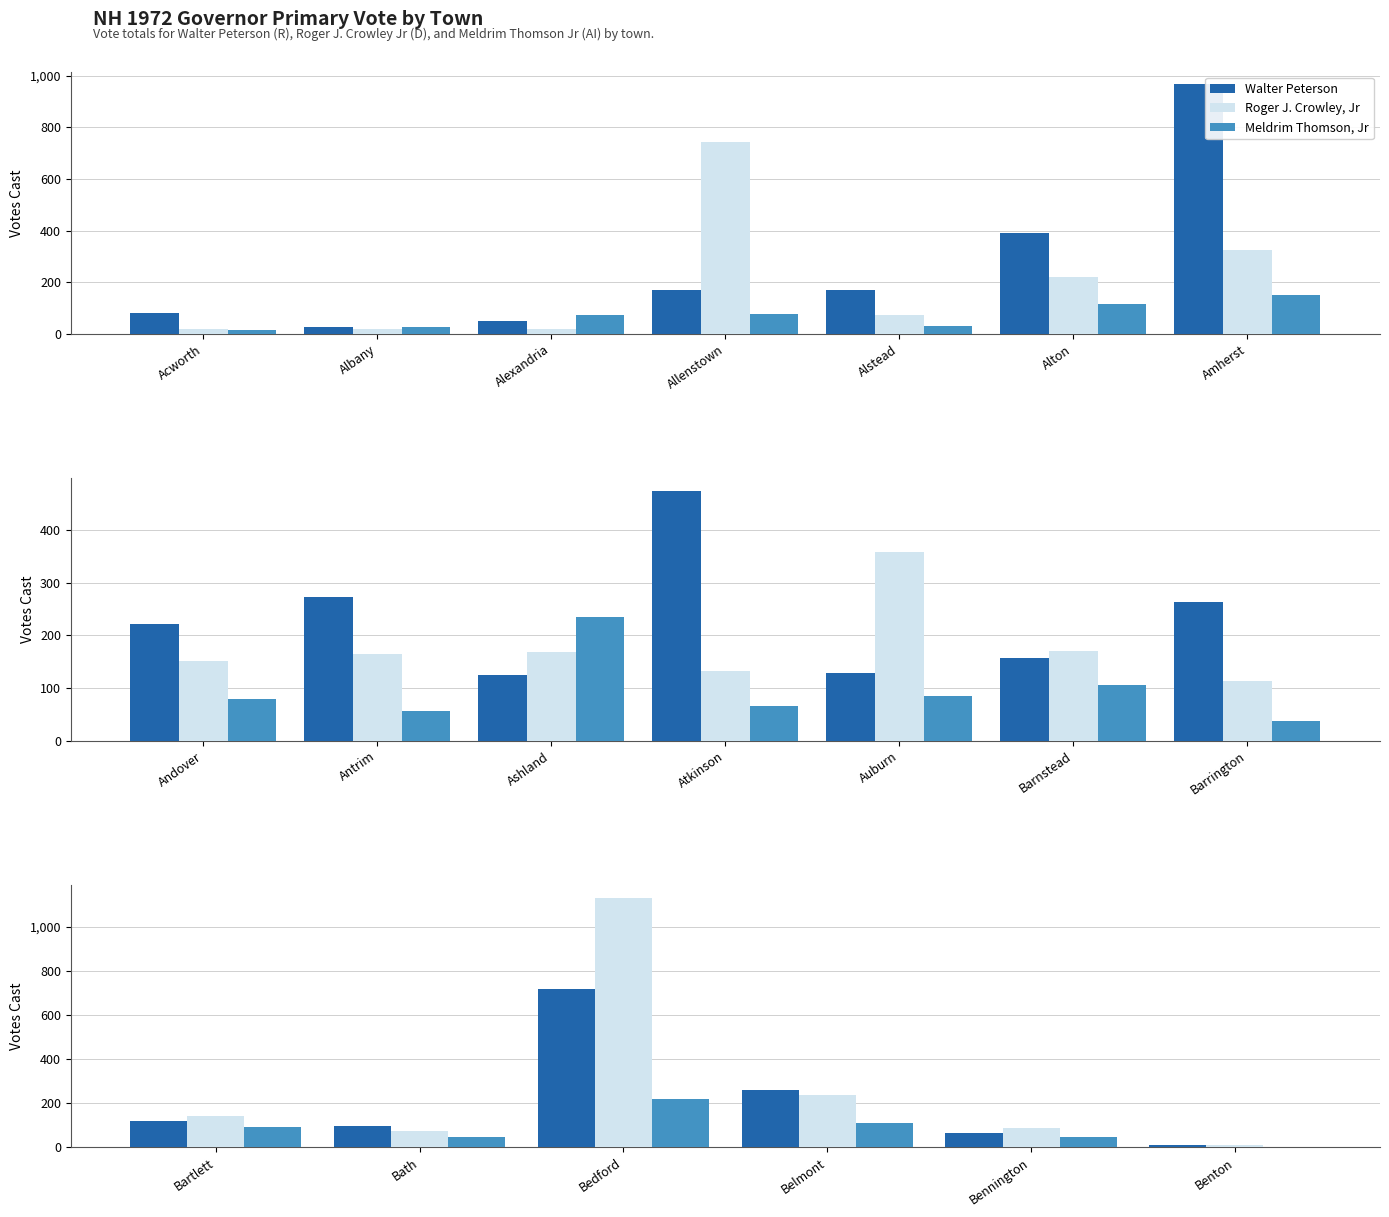

What is the value of the Meldrim Thomson, Jr bar at the 1st from the left?

94